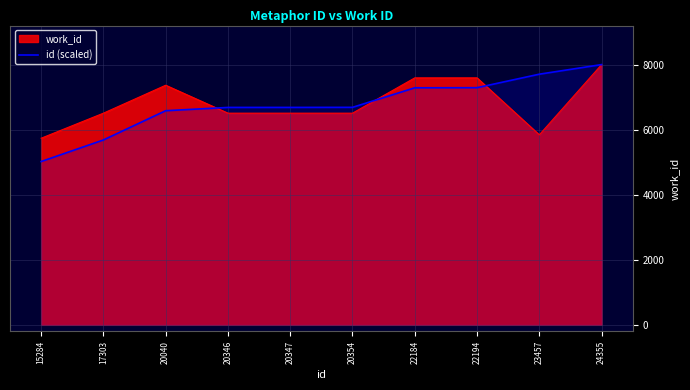

Is it true that work_id equals 12846.0 at 20040?

False